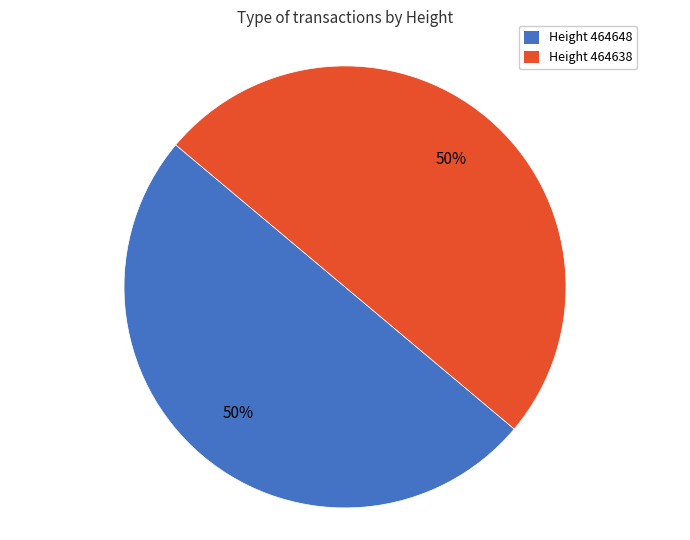

To the nearest percent, what is the average slice percentage?

50%